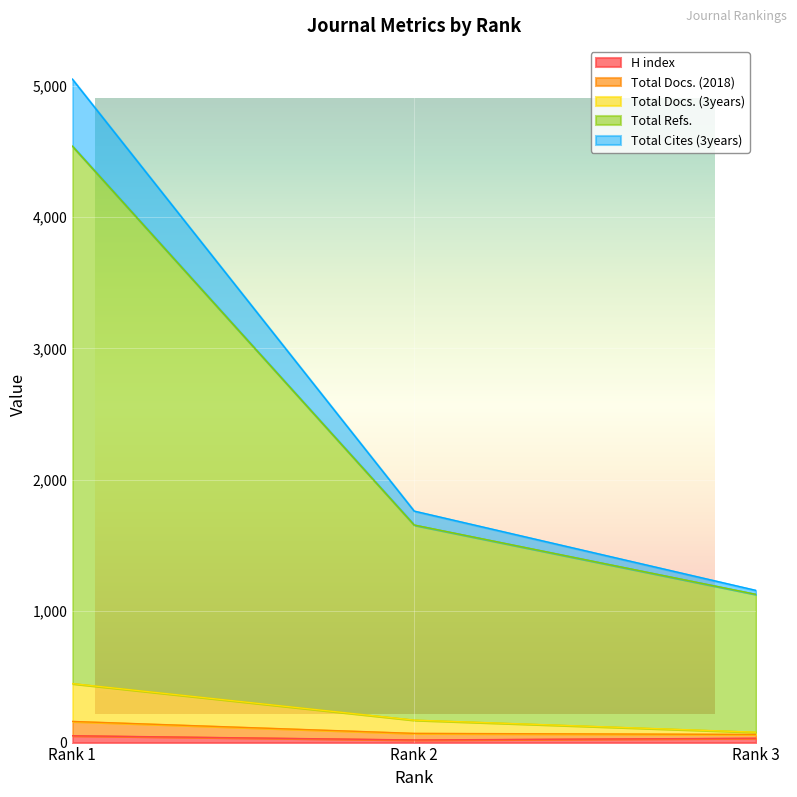

At which label does Total Refs. reach its peak?

Rank 1